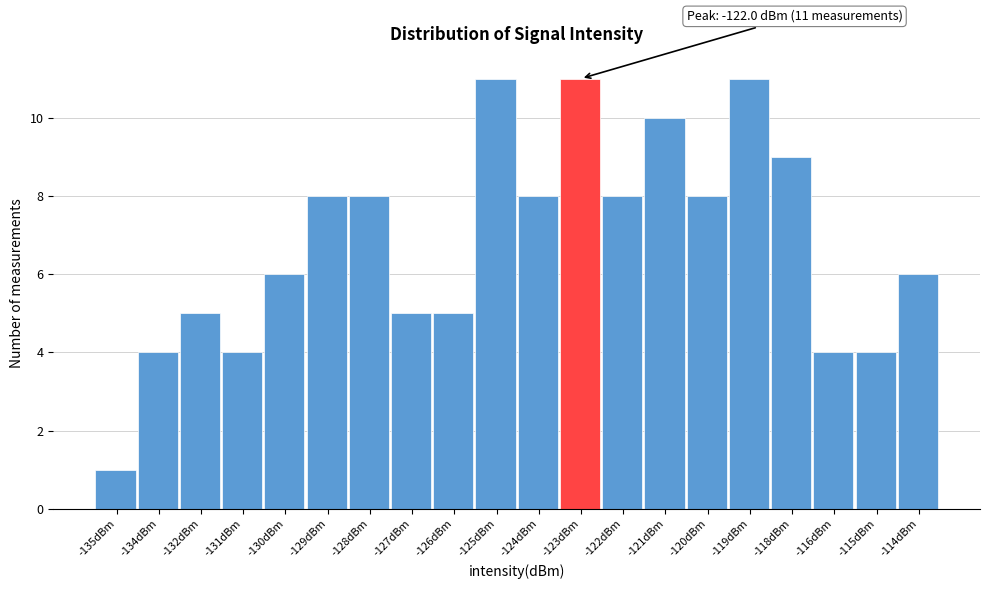

Reading right to left, extract all data points from this chart.

-114dBm=6	-115dBm=4	-116dBm=4	-118dBm=9	-119dBm=11	-120dBm=8	-121dBm=10	-122dBm=8	-123dBm=11	-124dBm=8	-125dBm=11	-126dBm=5	-127dBm=5	-128dBm=8	-129dBm=8	-130dBm=6	-131dBm=4	-132dBm=5	-134dBm=4	-135dBm=1